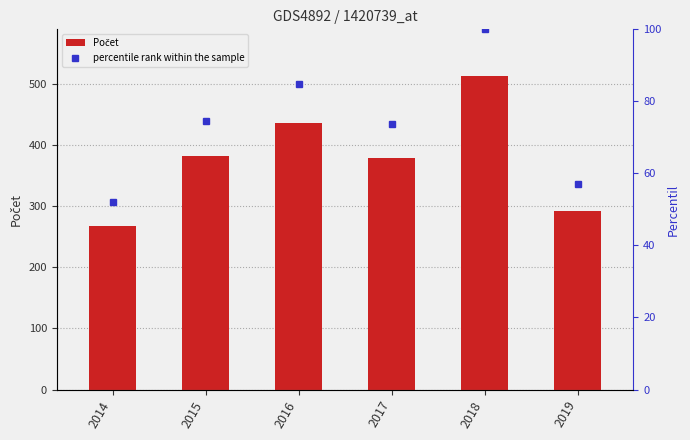

At which label does Počet reach its minimum?

2014